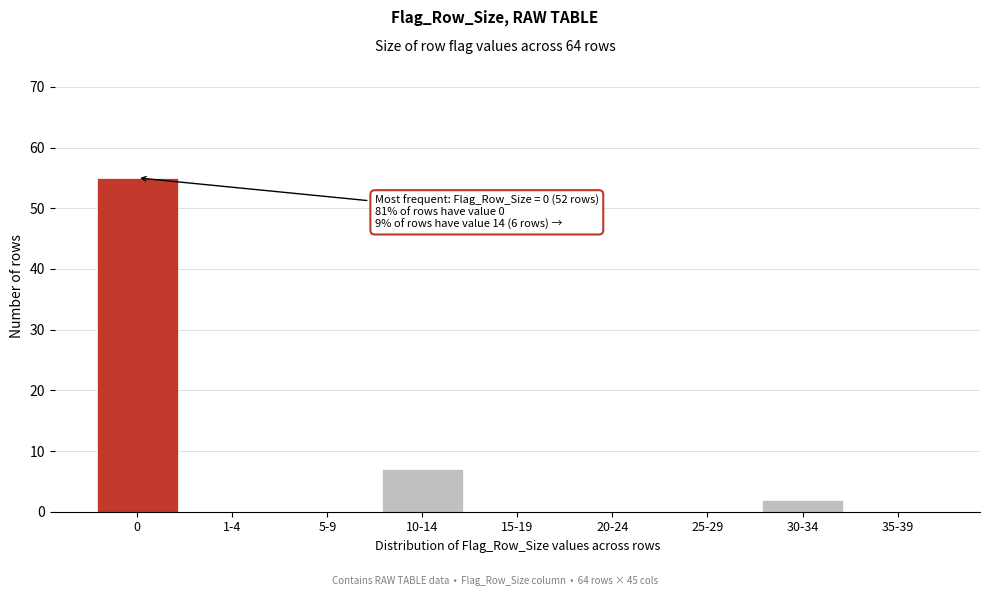

Reading left to right, extract all data points from this chart.

0=55	1-4=0	5-9=0	10-14=7	15-19=0	20-24=0	25-29=0	30-34=2	35-39=0